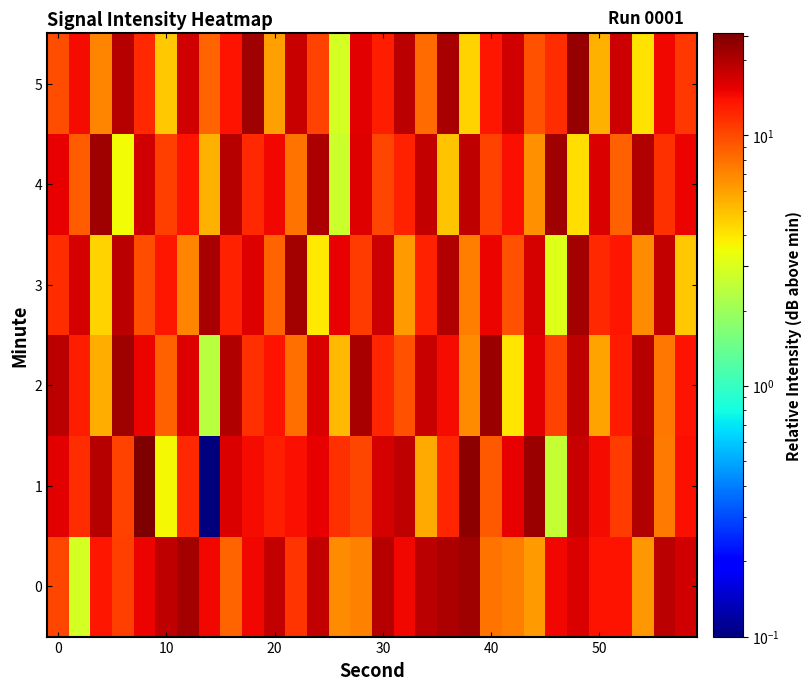

What is the maximum value shown in the chart?

25.5